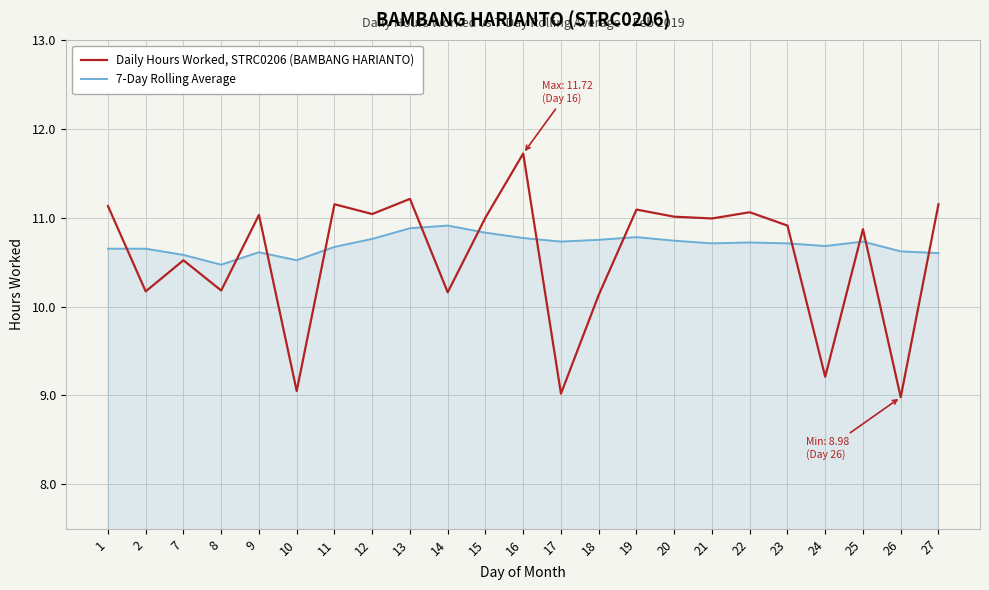

True or false: 7-Day Rolling Average and Daily Hours Worked, STRC0206 (BAMBANG HARIANTO) intersect in this chart.

True